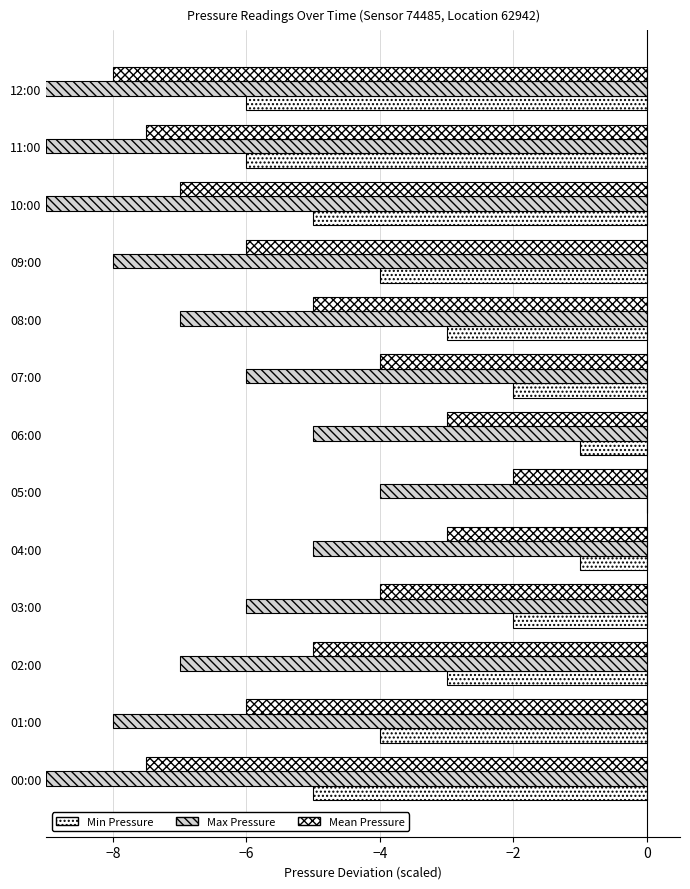

How many values in the Max Pressure series are below -7?

6